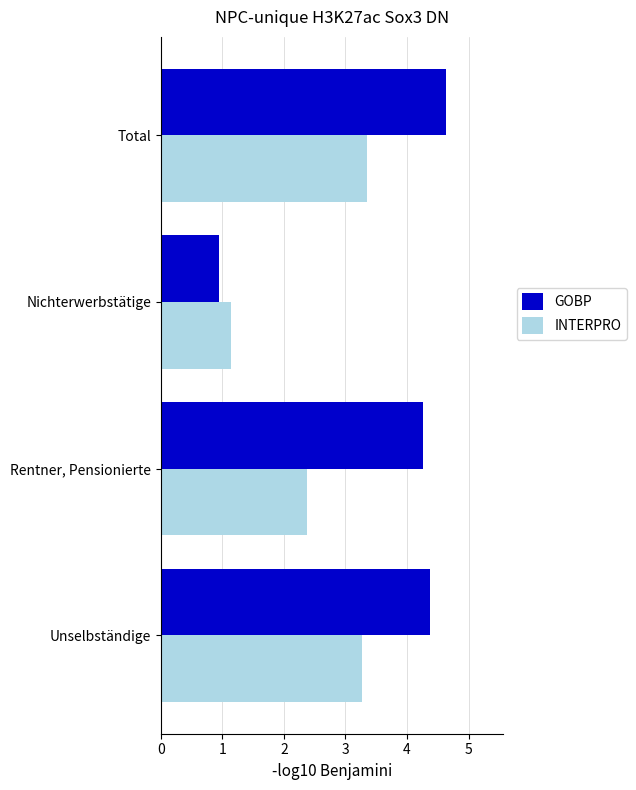

Which category has the lowest value in the INTERPRO series?

Nichterwerbstätige